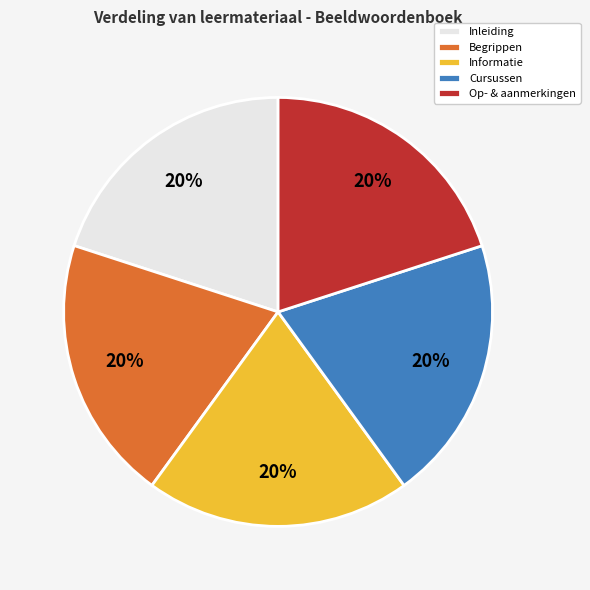

True or false: Cursussen accounts for 20% of the total.

True